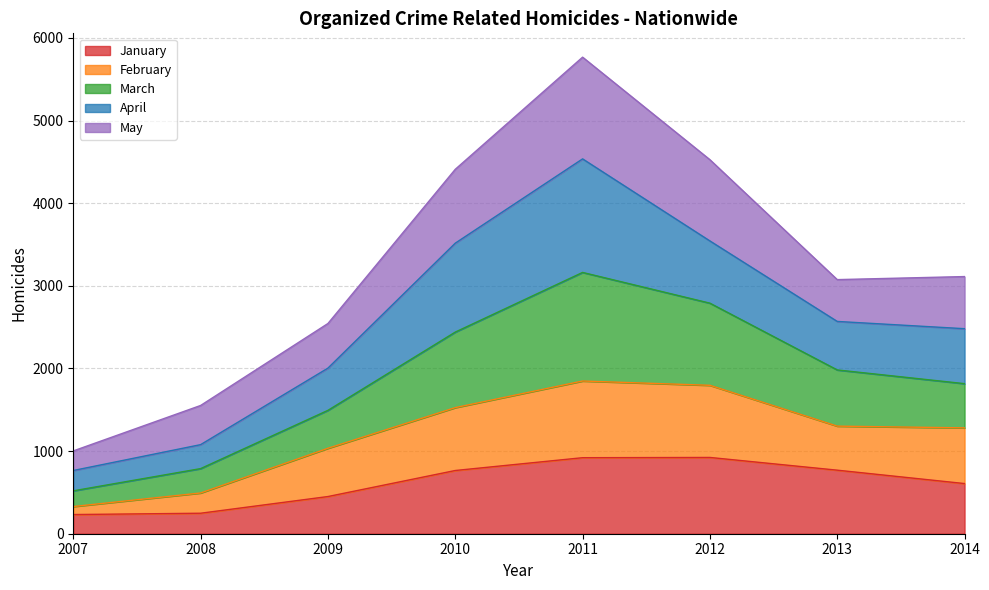

Does the chart have visible grid lines?

Yes